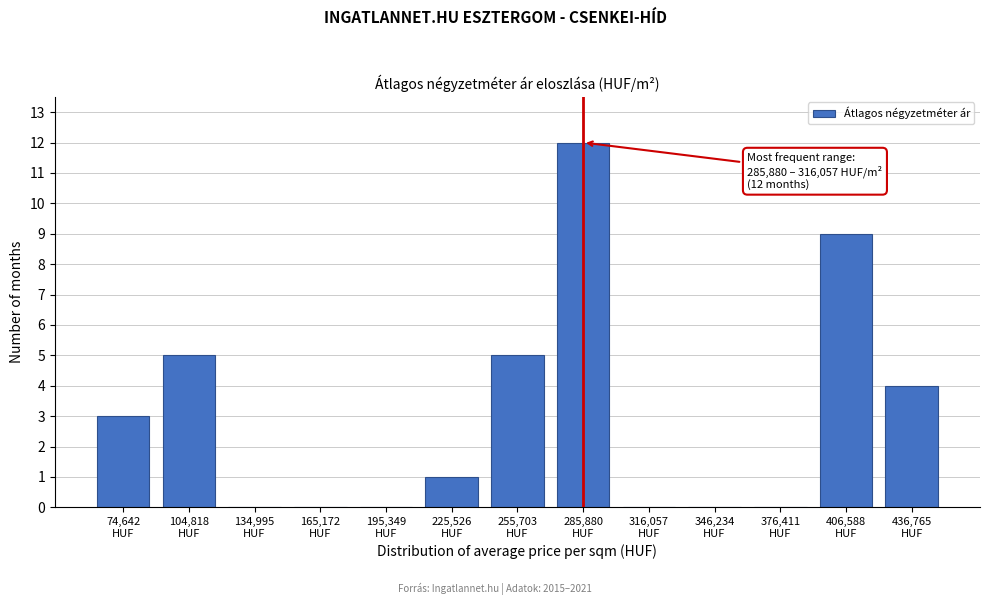

What is the greatest value displayed?

12